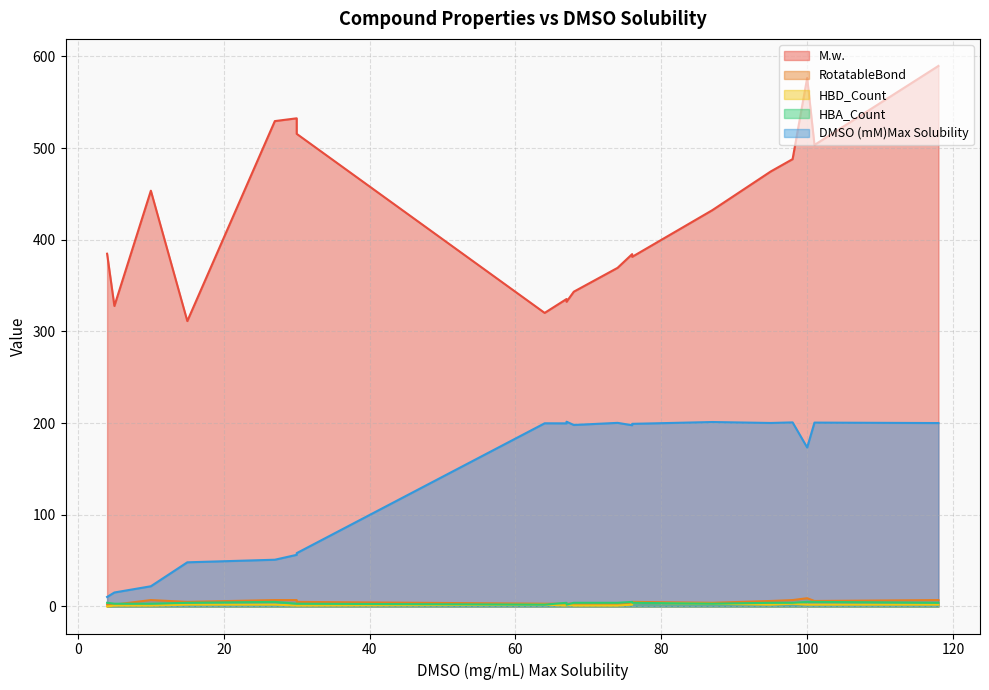

What is the difference between the highest and lowest values at 76?

382.4